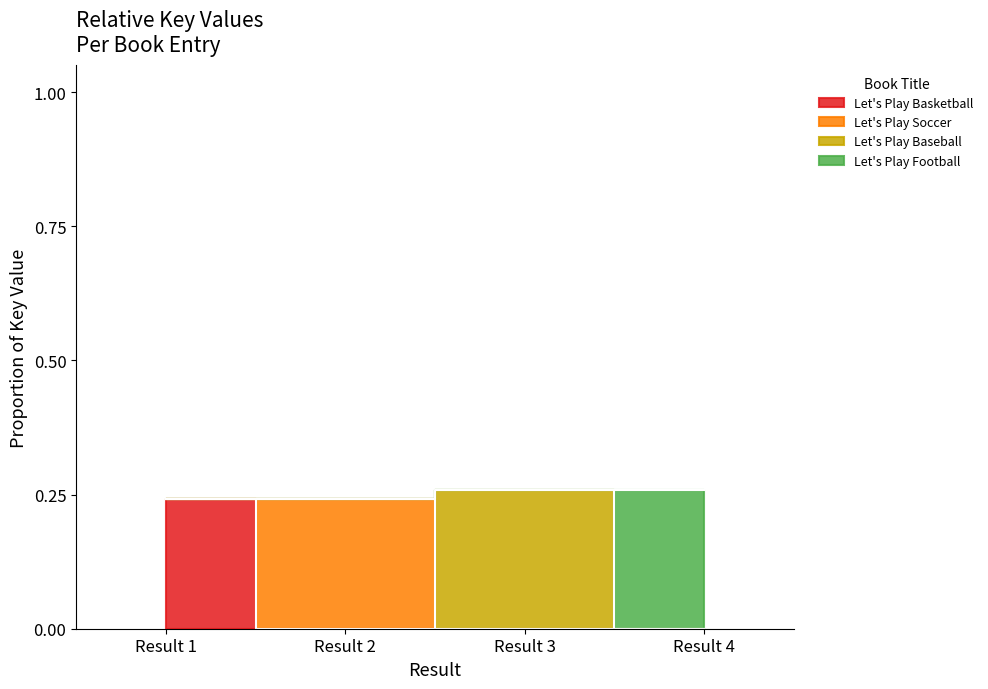

What is the approximate value at Result 2?

0.2